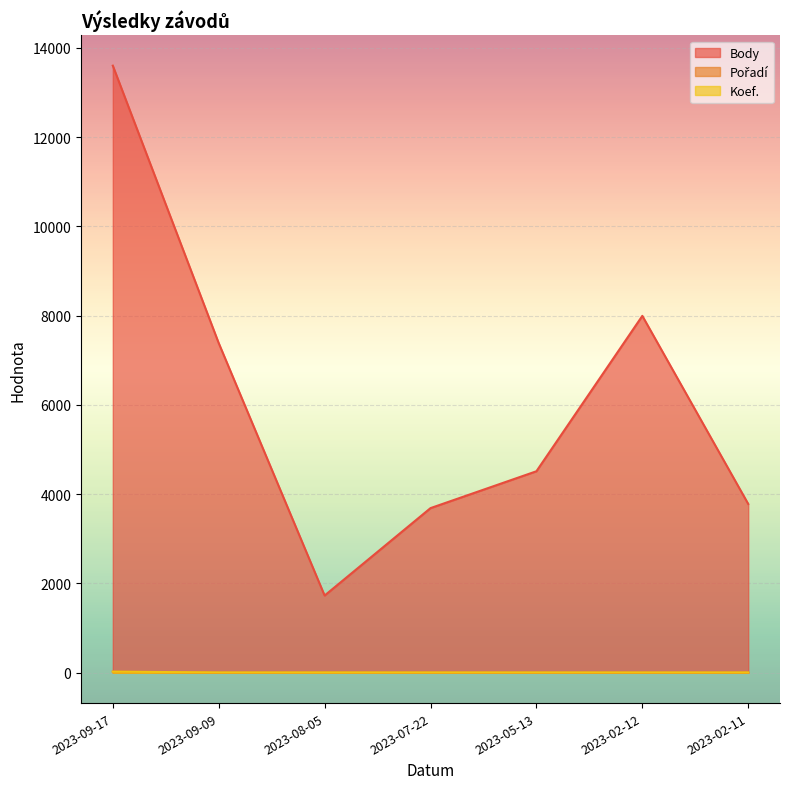

Which series changed the most between 2023-09-09 and 2023-07-22?

Body